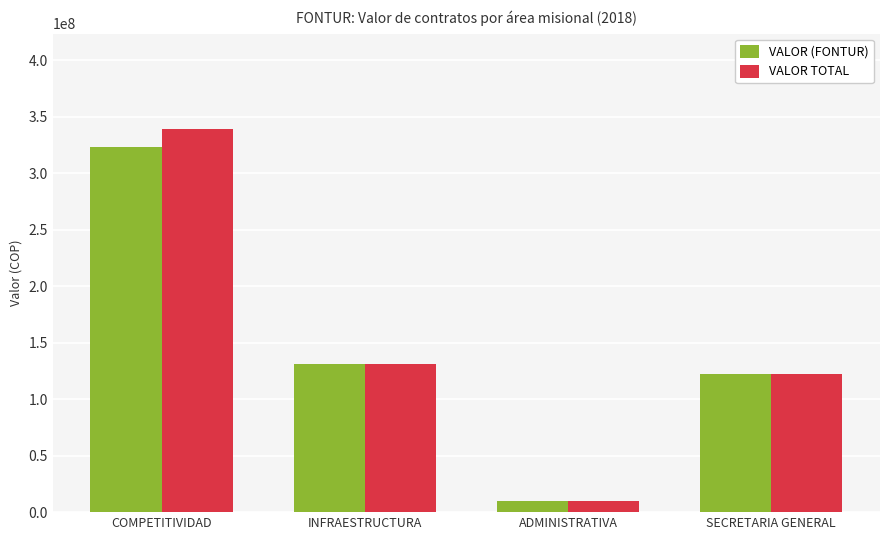

True or false: VALOR (FONTUR) has a value of 71572984 at COMPETITIVIDAD.

False